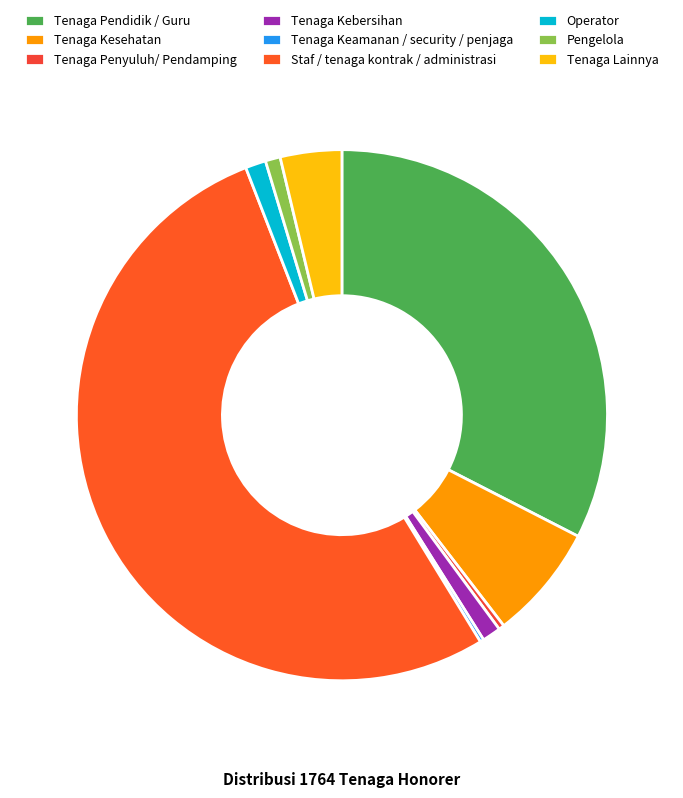

To the nearest percent, what is the difference between the largest and smallest slice percentages?

53%